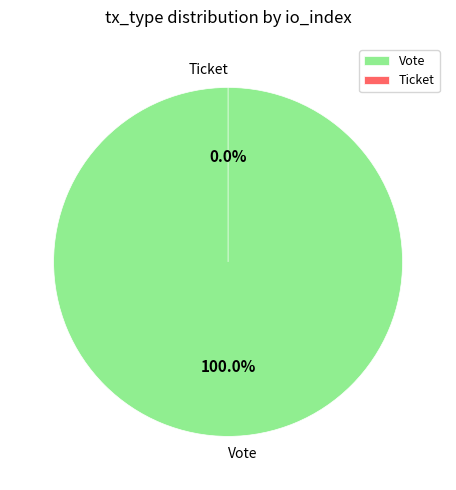

How many slices are in this pie chart?

2